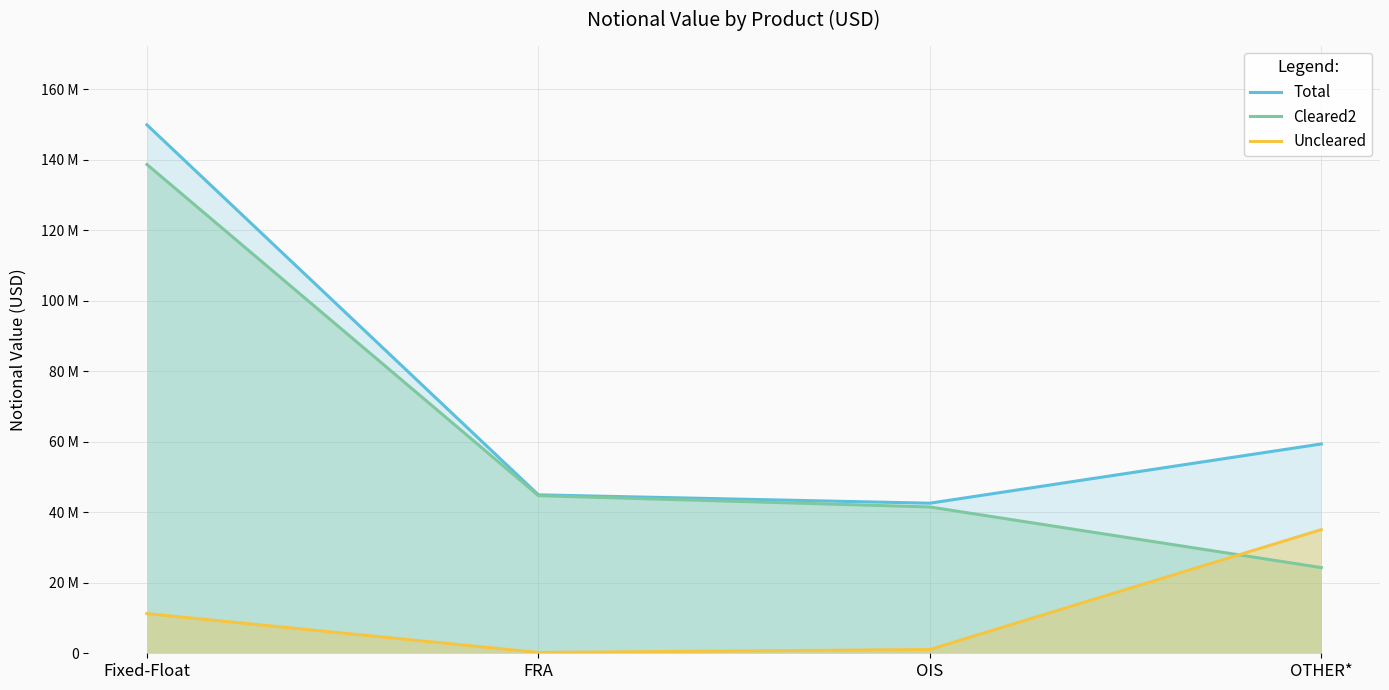

What is the difference between the maximum and minimum values in the Uncleared series?

34847704